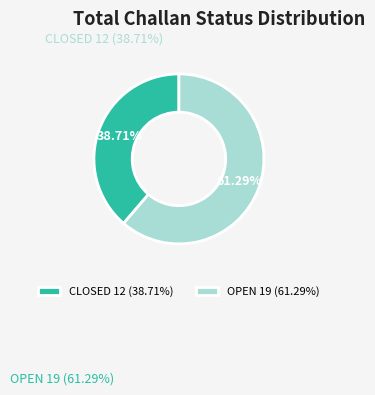

To the nearest percent, what is the difference between the largest and smallest slice percentages?

23%